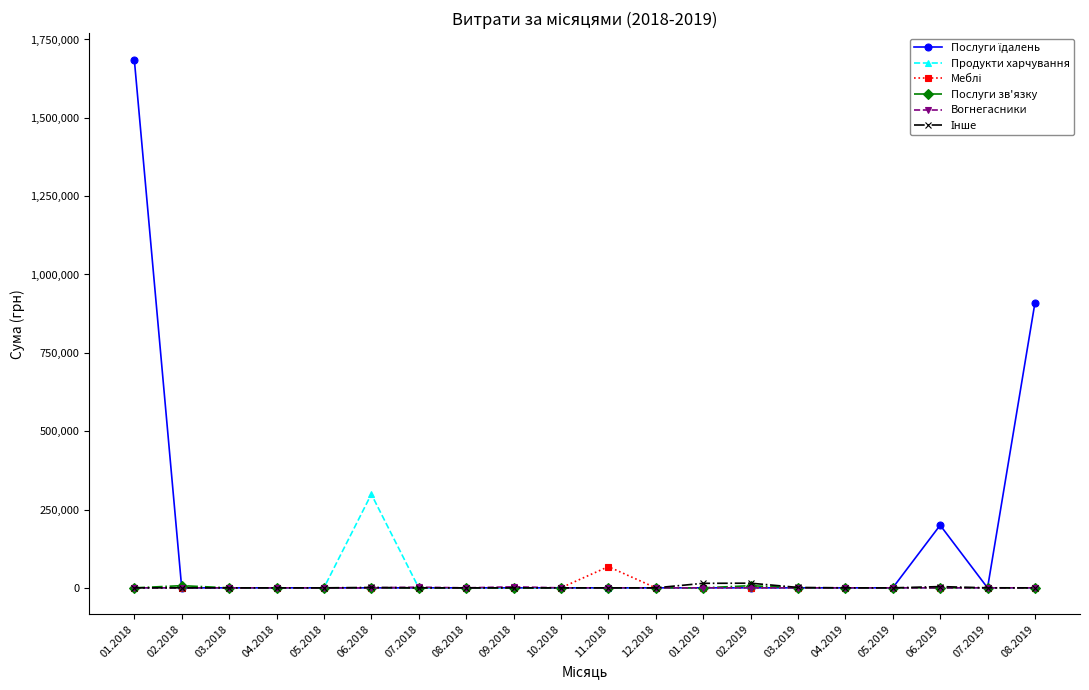

What is the spread (max minus min) of values at 11.2018?

67617.9